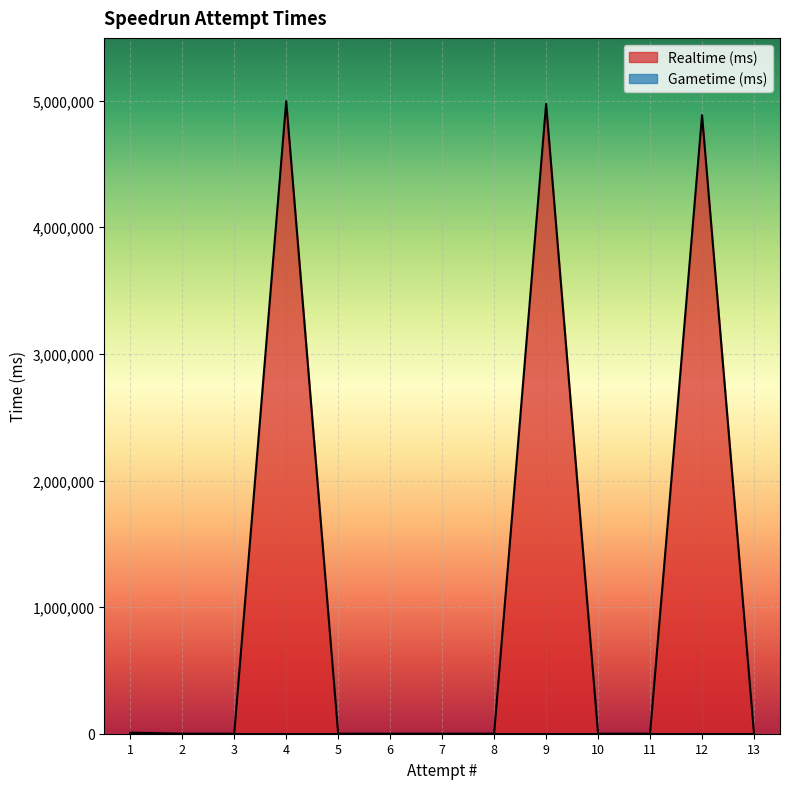

How many positive values are there?

4